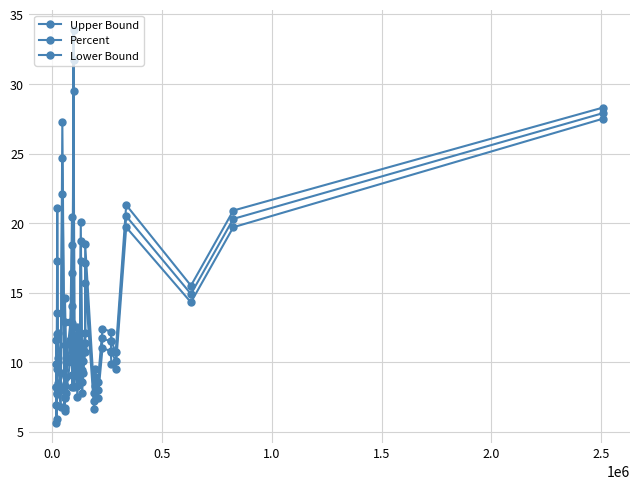

Which series has the widest spread of values?

Upper Bound